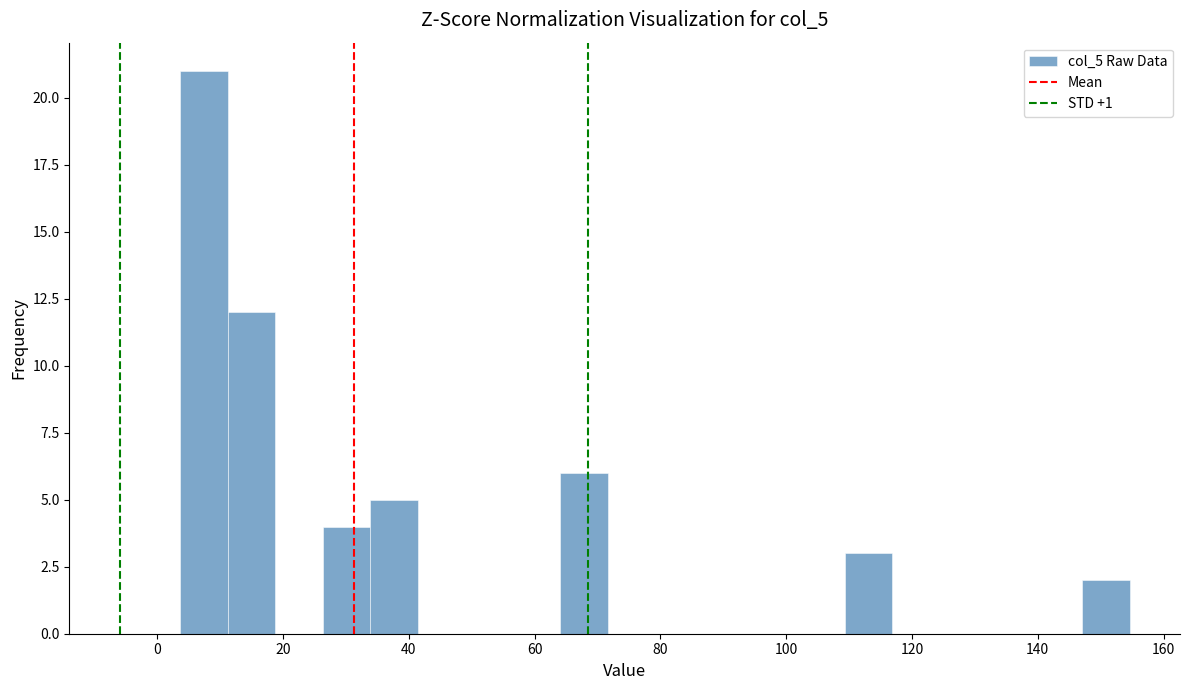

Around what value on the x-axis is the tallest bar? Give the approximate position of its centre, as read against the axis.

8